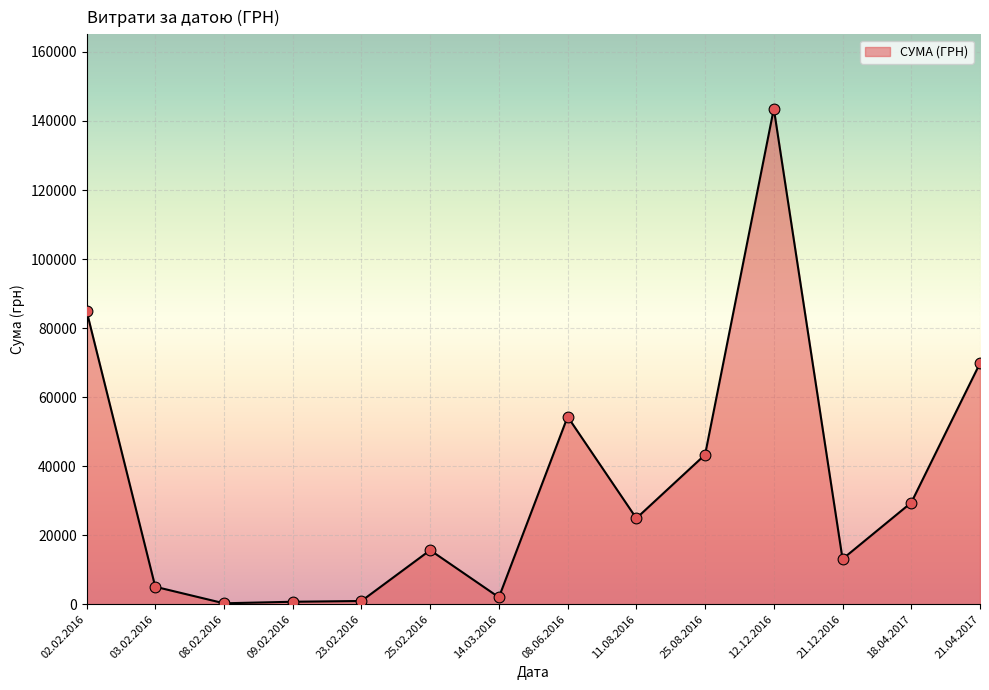

Between 03.02.2016 and 18.04.2017, which is larger?

18.04.2017